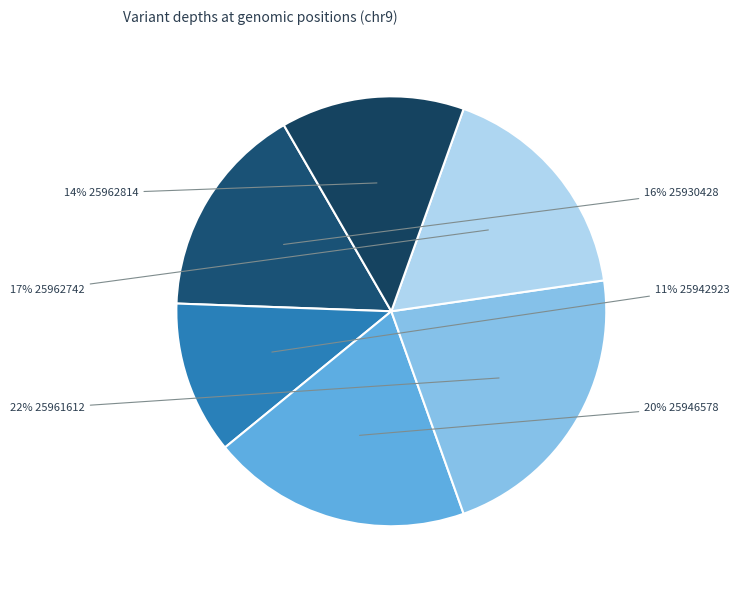

How many slices are in this pie chart?

6